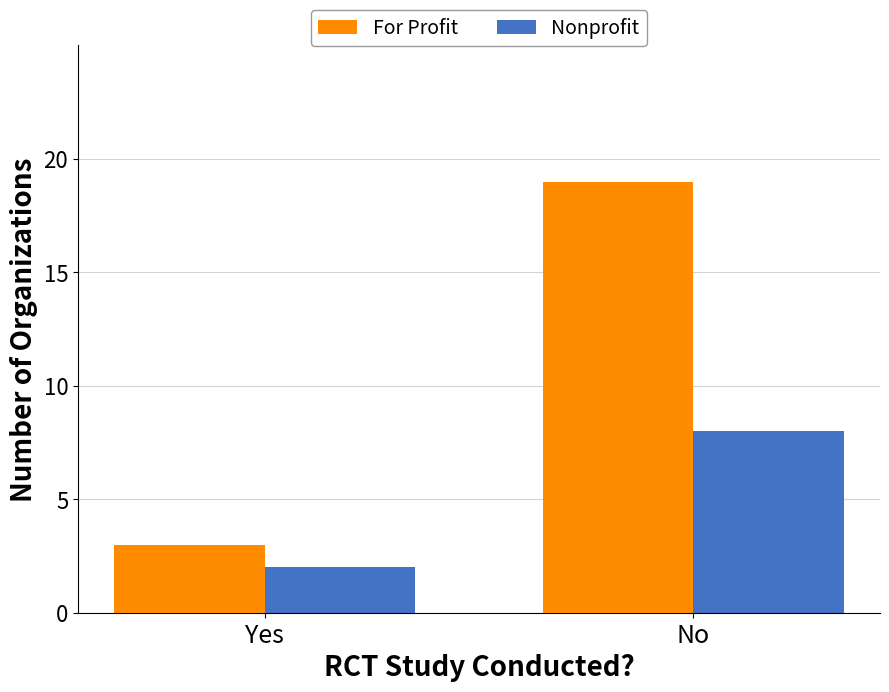

True or false: For Profit has a value of 19 at No.

True